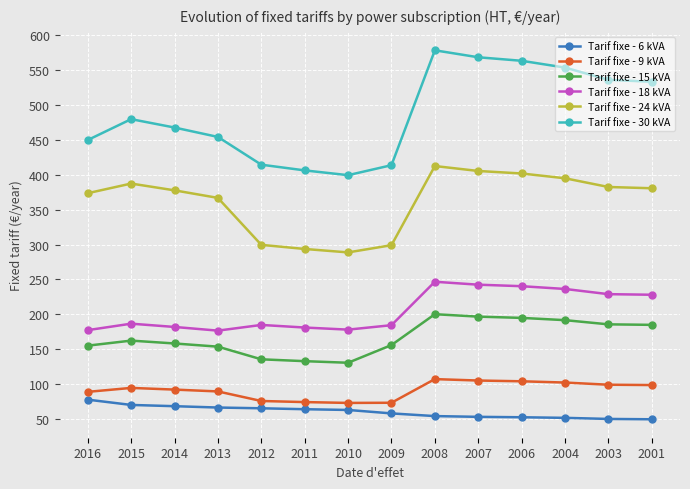

True or false: Tarif fixe - 24 kVA and Tarif fixe - 18 kVA intersect in this chart.

False